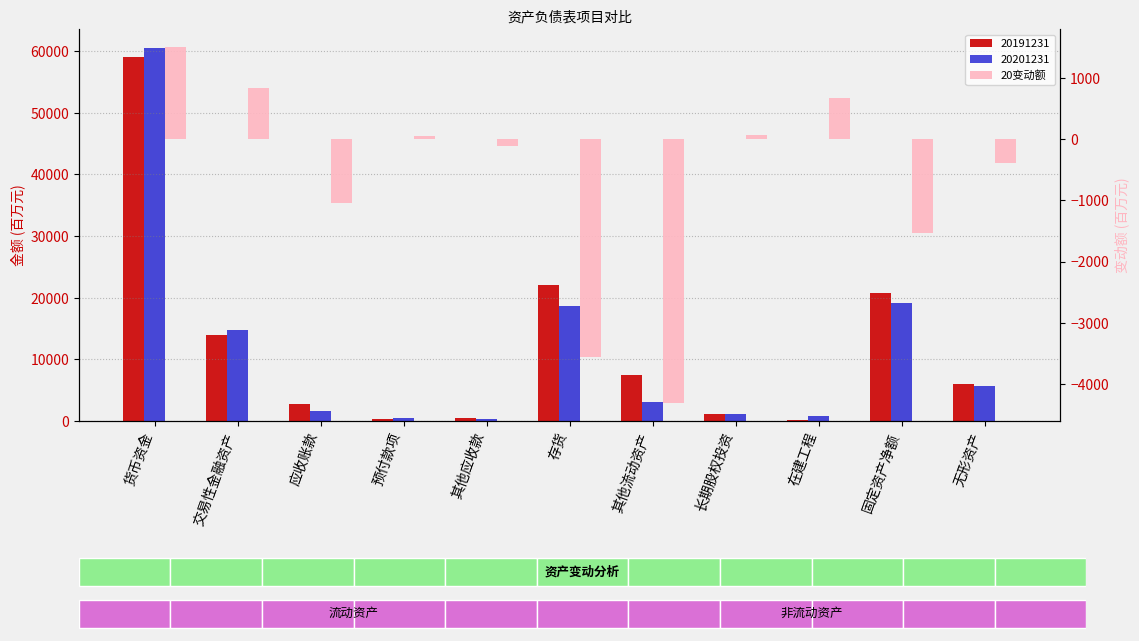

How many data points does each series have?

11